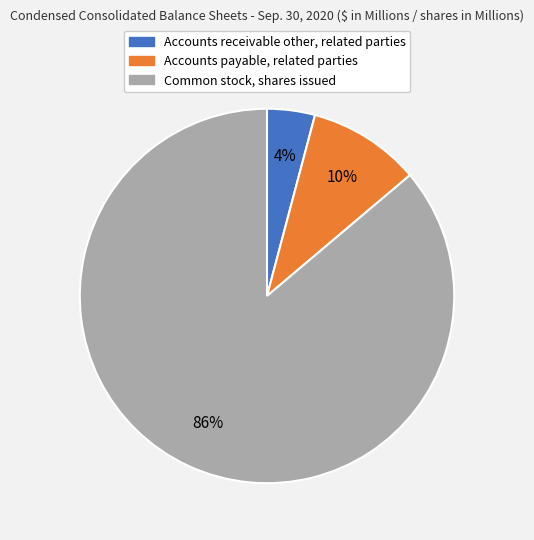

Rank the categories by value from lowest to highest.

Accounts receivable other, related parties, Accounts payable, related parties, Common stock, shares issued